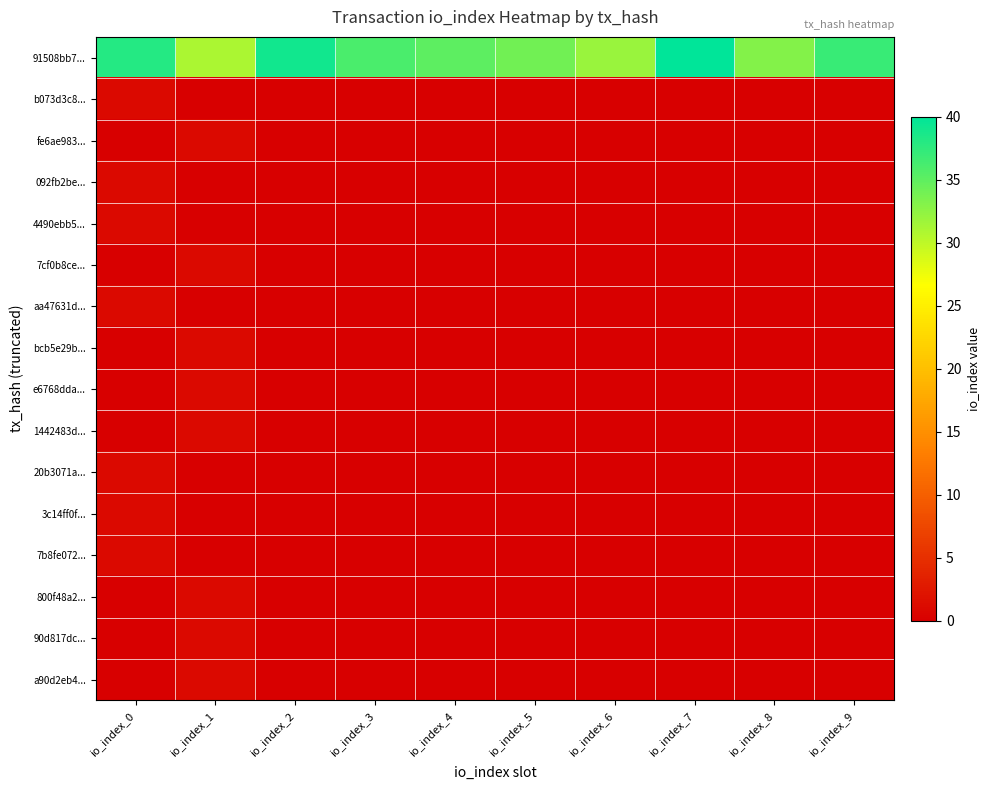

At io_index_7, list the series in order from largest to smallest.

91508bb7..., b073d3c8..., fe6ae983..., 092fb2be..., 4490ebb5..., 7cf0b8ce..., aa47631d..., bcb5e29b..., e6768dda..., 1442483d..., 20b3071a..., 3c14ff0f..., 7b8fe072..., 800f48a2..., 90d817dc..., a90d2eb4...